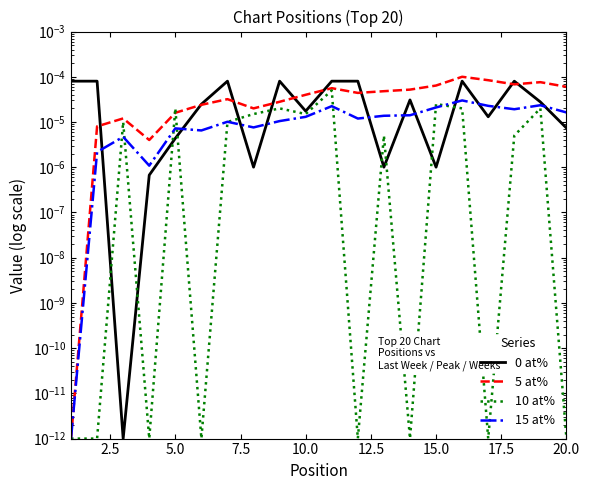

Is the value of 5 at% at 12.5 greater than the value of 15 at% at 16?

Yes